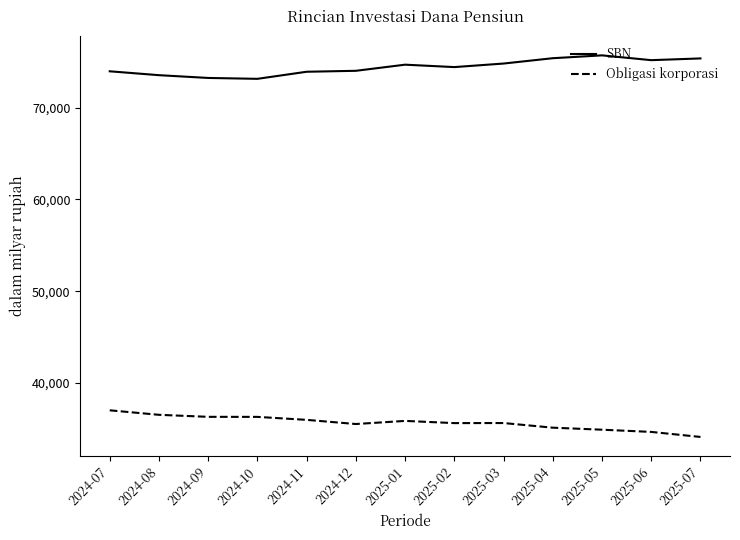

The value of SBN at 2024-07 is 73982.4. True or false?

True